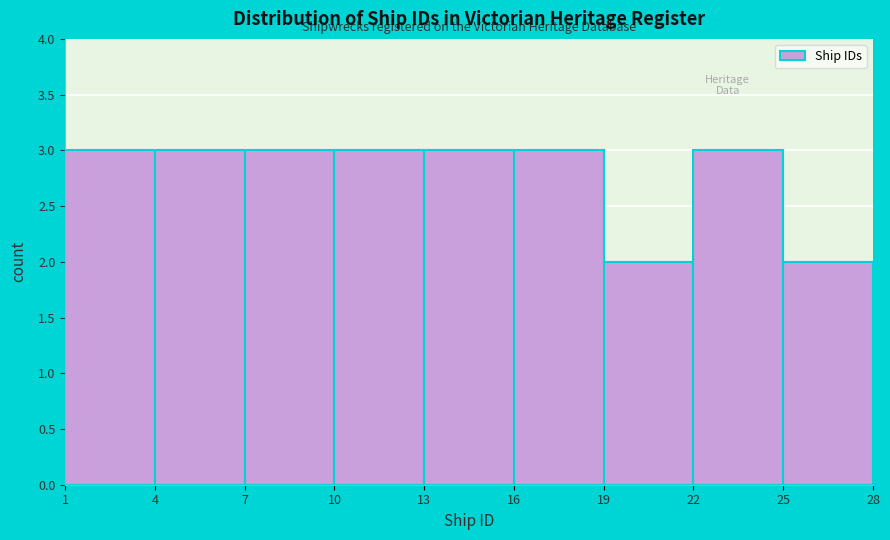

Reading left to right, list every bar in this chart as the range it spans on the x-axis followed by its height. The values are not printed on the chart, so give them approximately, as read against the axis.

1 to 4: 3
4 to 7: 3
7 to 10: 3
10 to 13: 3
13 to 16: 3
16 to 19: 3
19 to 22: 2
22 to 25: 3
25 to 28: 2